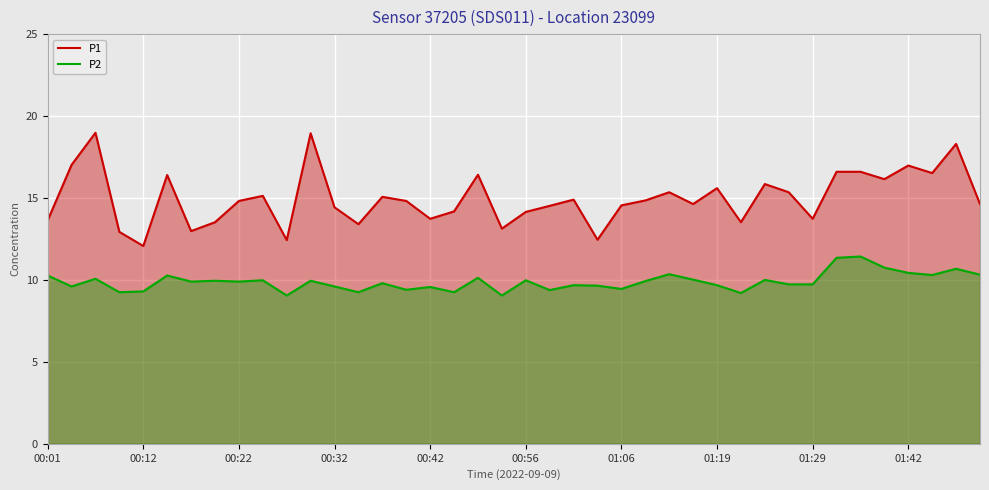

What are all the series names shown in the legend?

P1, P2